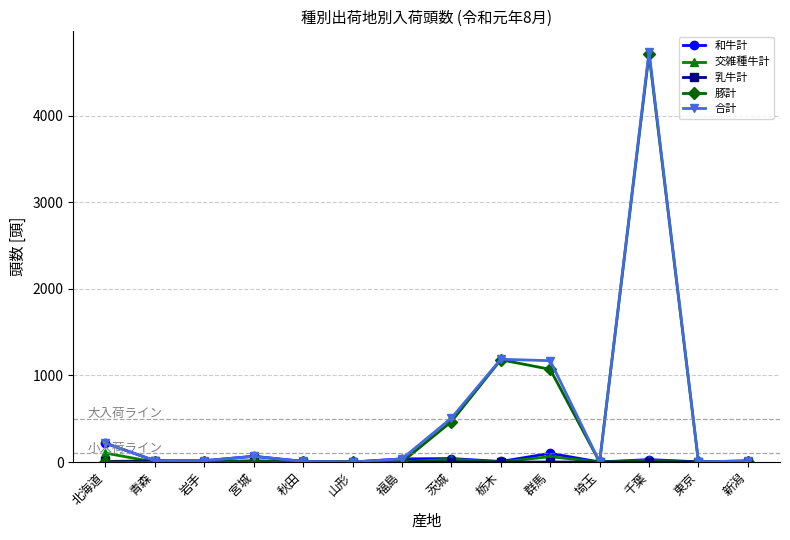

Is it true that 交雑種牛計 equals 0 at 埼玉?

True